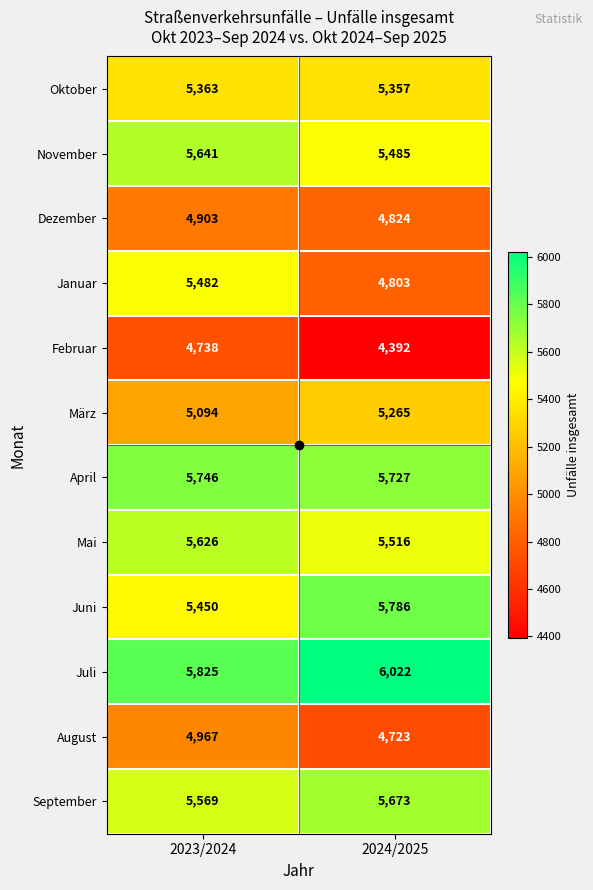

Which series has the largest range (max minus min)?

Januar